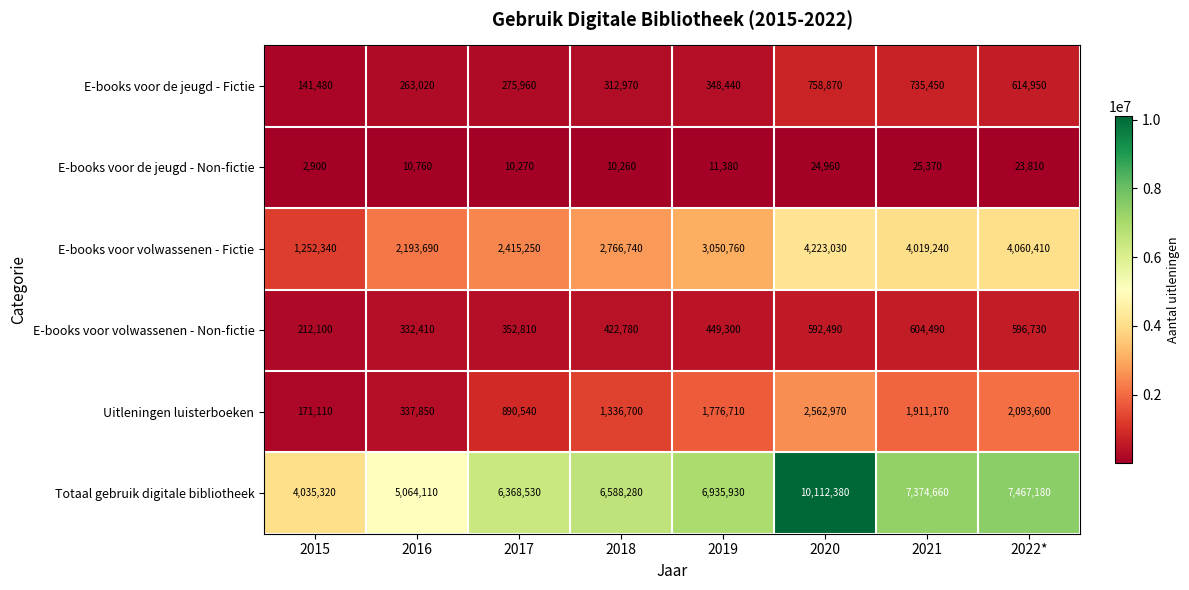

The value of E-books voor volwassenen - Fictie at 2018 is 1830021. True or false?

False